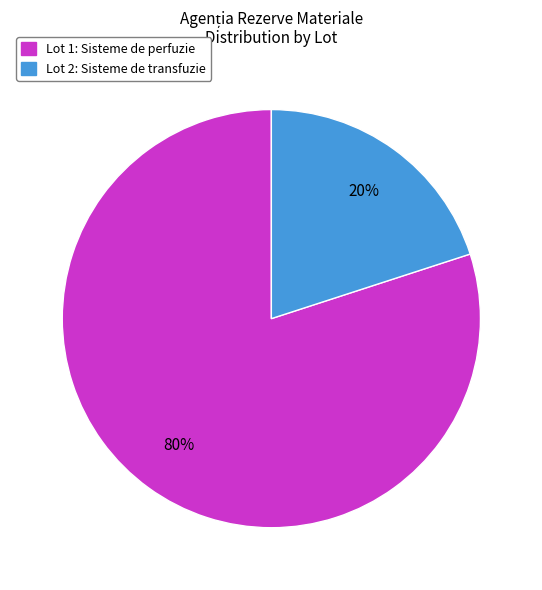

Is it true that Lot 1: Sisteme de perfuzie is 80% of the pie?

True